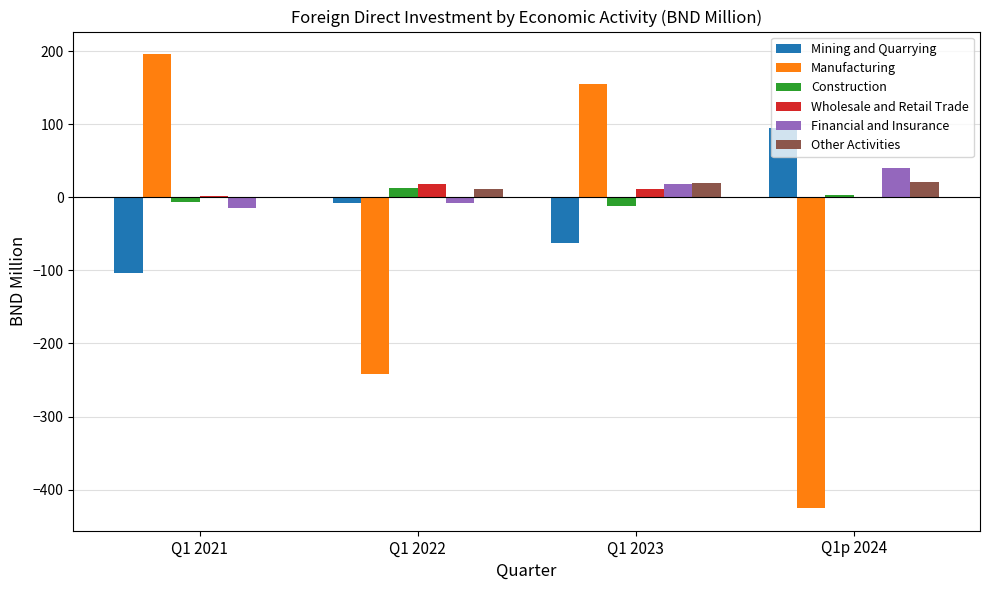

The Wholesale and Retail Trade series shows -1.2 at Q1p 2024. True or false?

True